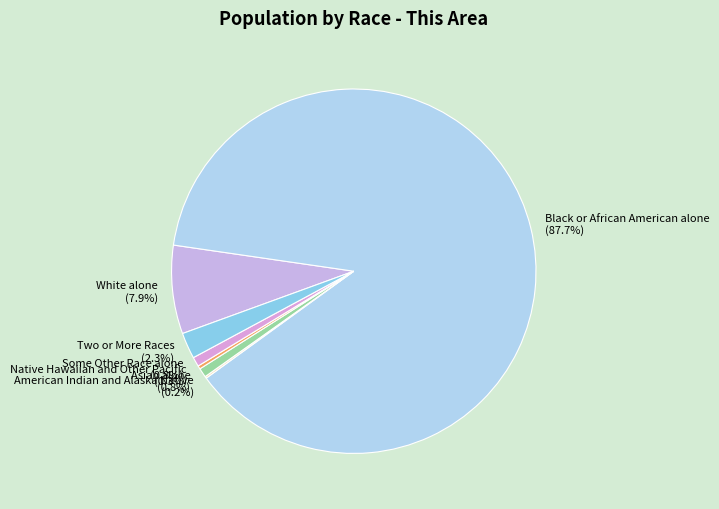

The Some Other Race alone slice represents 13% of the pie. True or false?

False